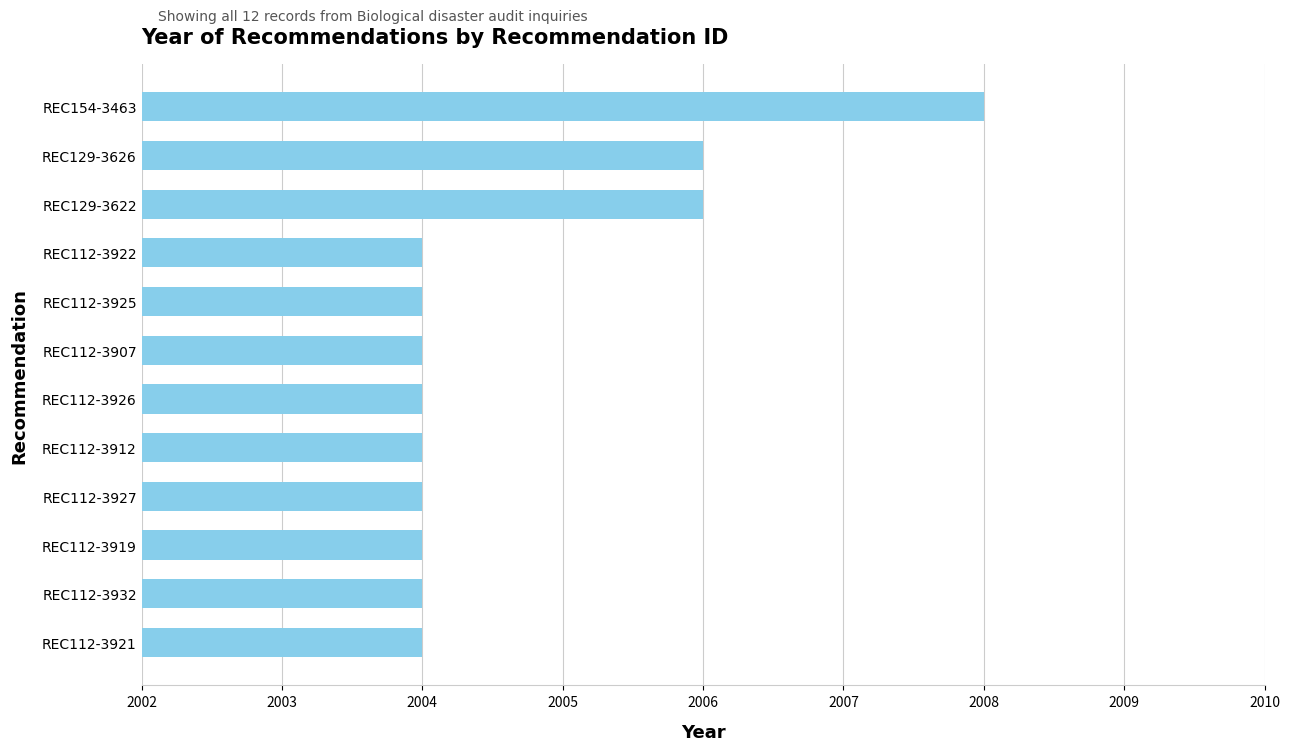

Approximately how many times larger is the value at REC112-3912 compared to REC112-3932?

1.0